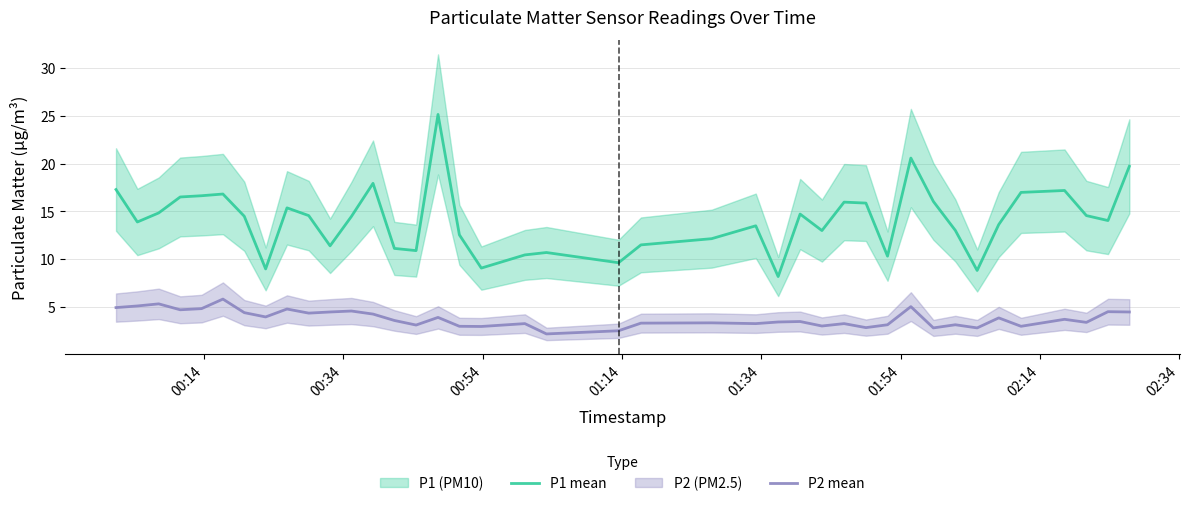

What is the highest value of the P1 mean series?

25.2